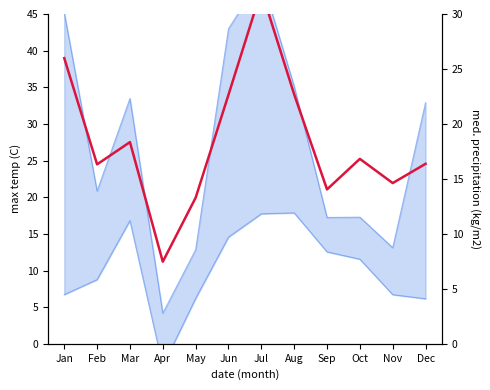

Does the chart have visible grid lines?

No